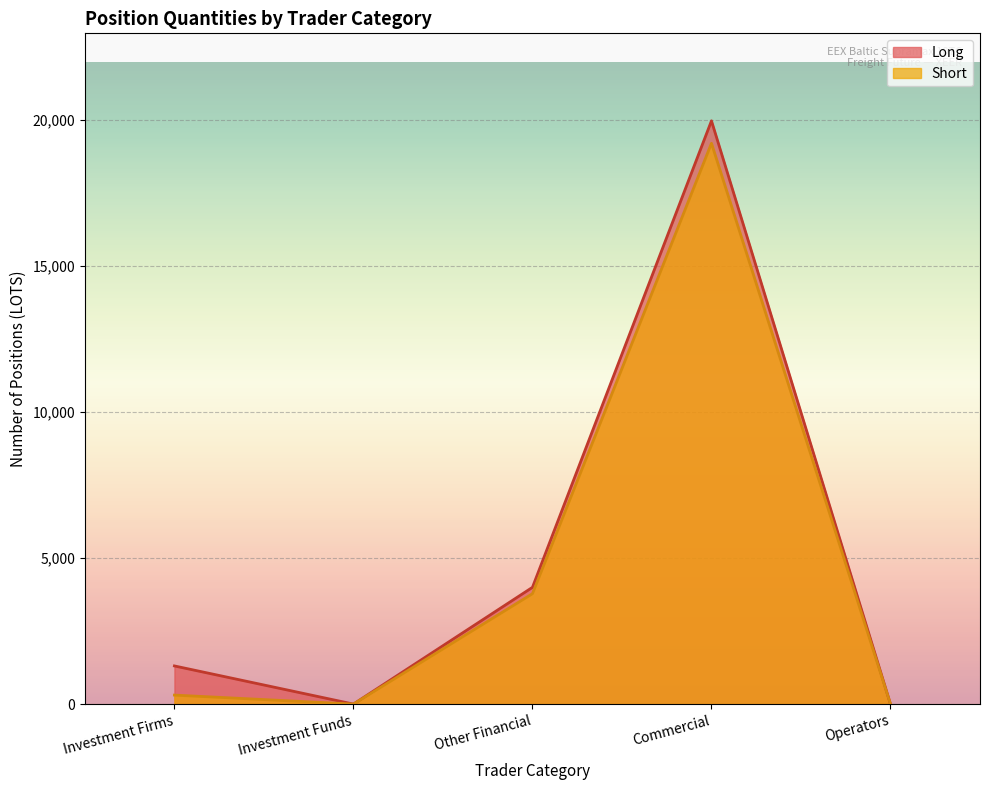

What are all the series names shown in the legend?

Long, Short